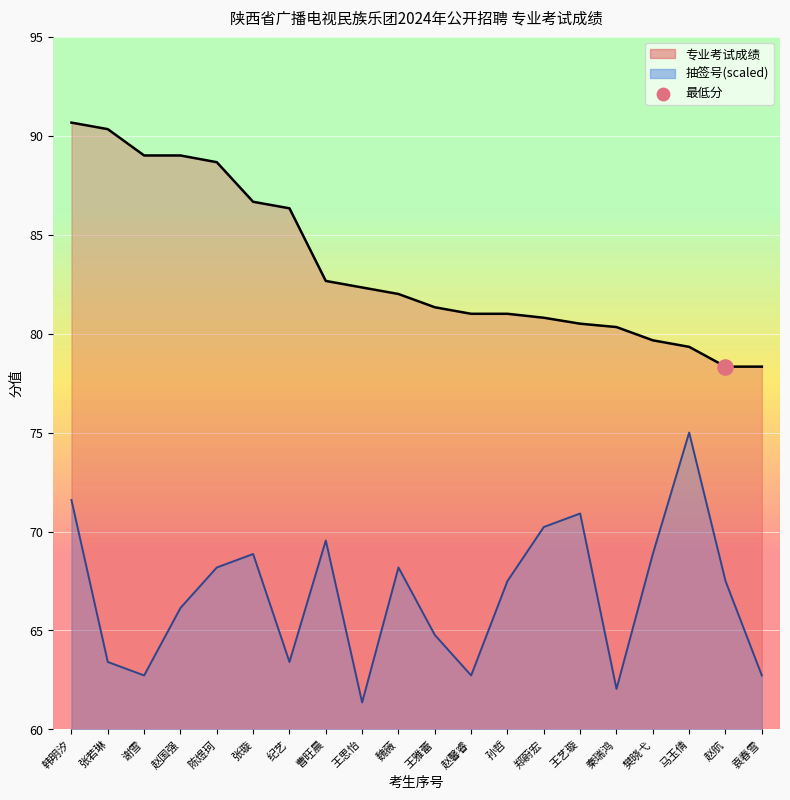

Is the value of 抽签号 at 张璇 greater than the value of 专业考试成绩 at 孙哲?

No